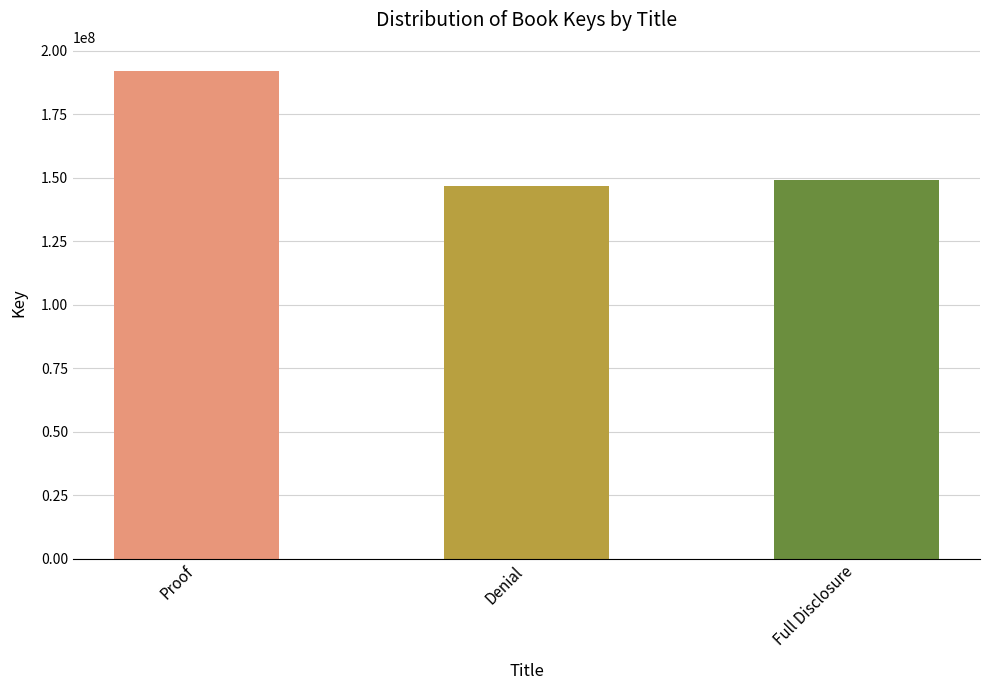

How many bars are there in total?

3